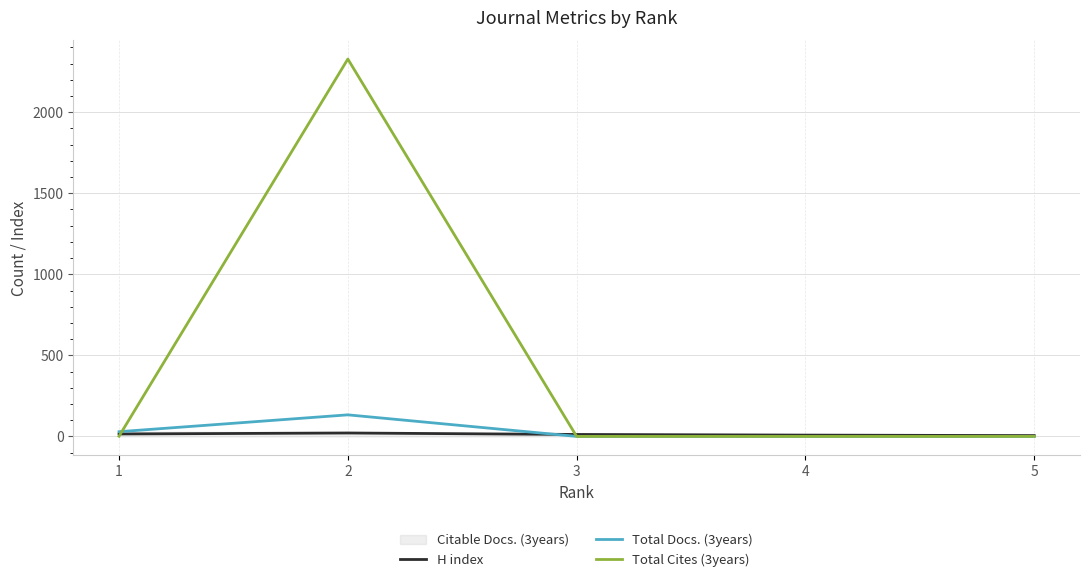

Reading left to right, transcribe all the data shown in this chart.

H index: 1=15	2=21	3=12	4=8	5=5
Total Docs. (3years): 1=29	2=133	3=0	4=0	5=0
Total Cites (3years): 1=1	2=2328	3=0	4=0	5=0